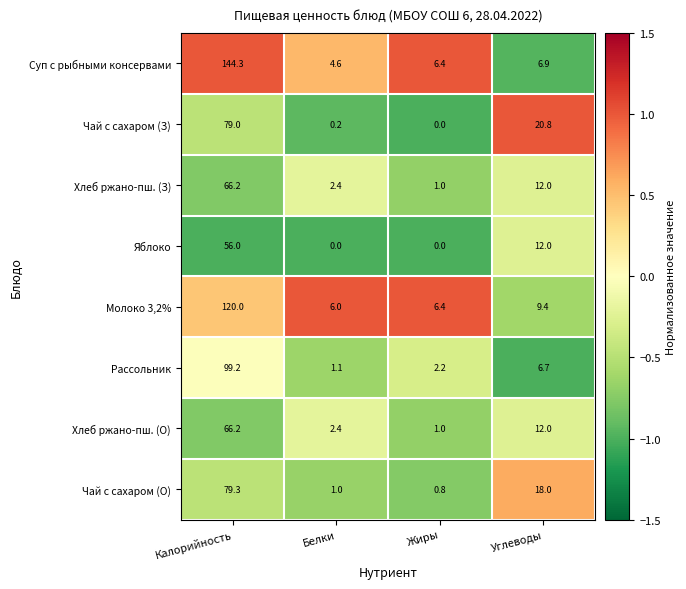

Which series has the widest spread of values?

Суп с рыбными консервами